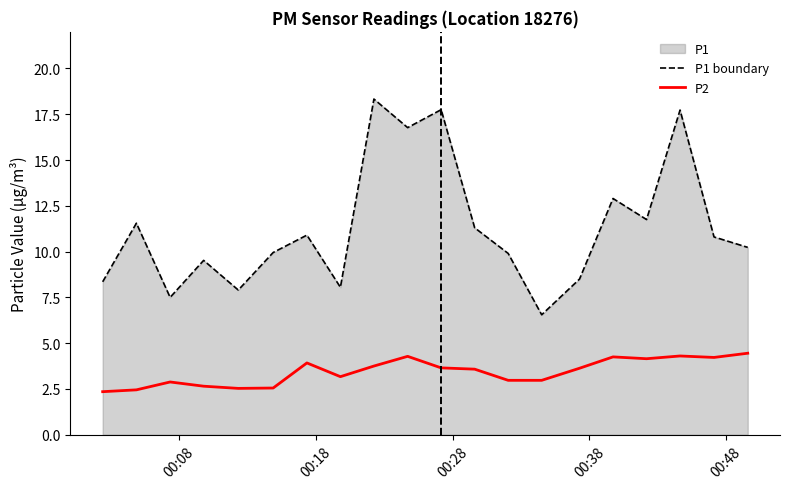

How many interior local peaks does the P2 series have?

5